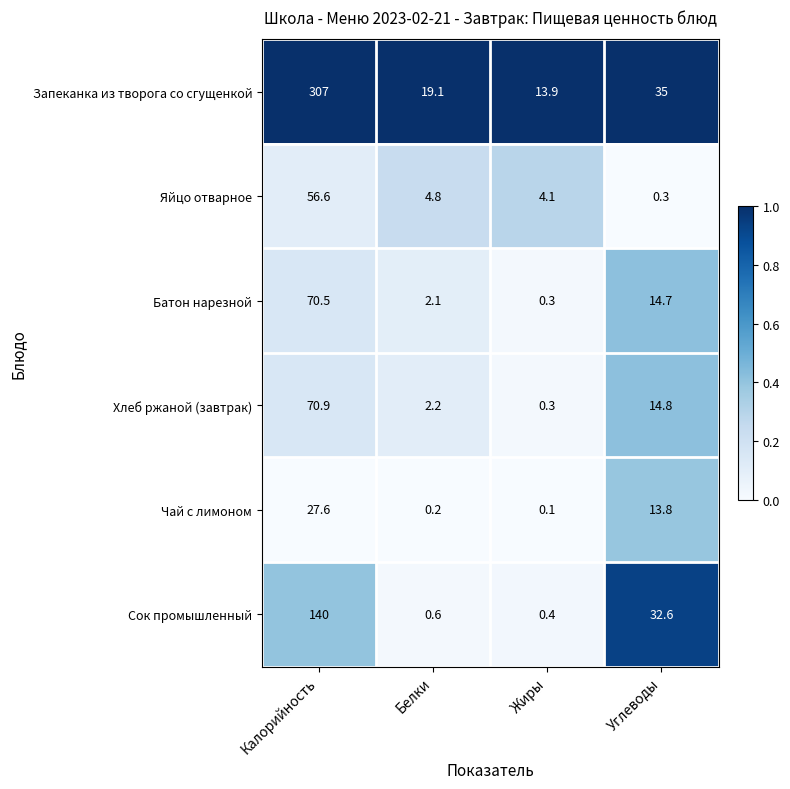

The Батон нарезной series shows 1.4 at Белки. True or false?

False